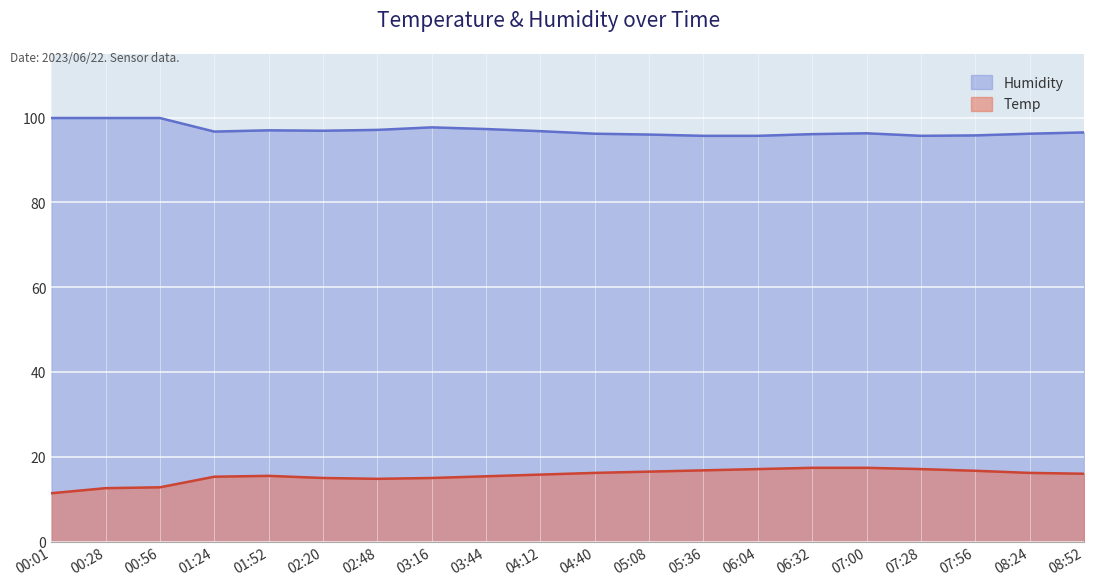

True or false: Temp has a value of 16.8 at 05:36.

True